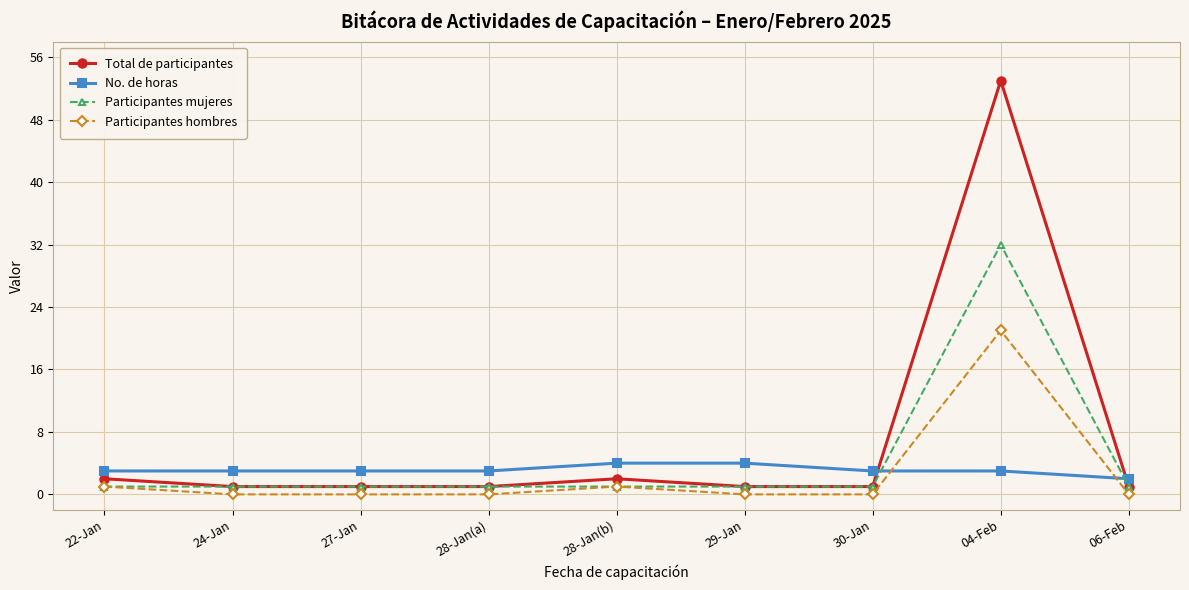

The value of Participantes hombres at 24-Jan is 0. True or false?

True